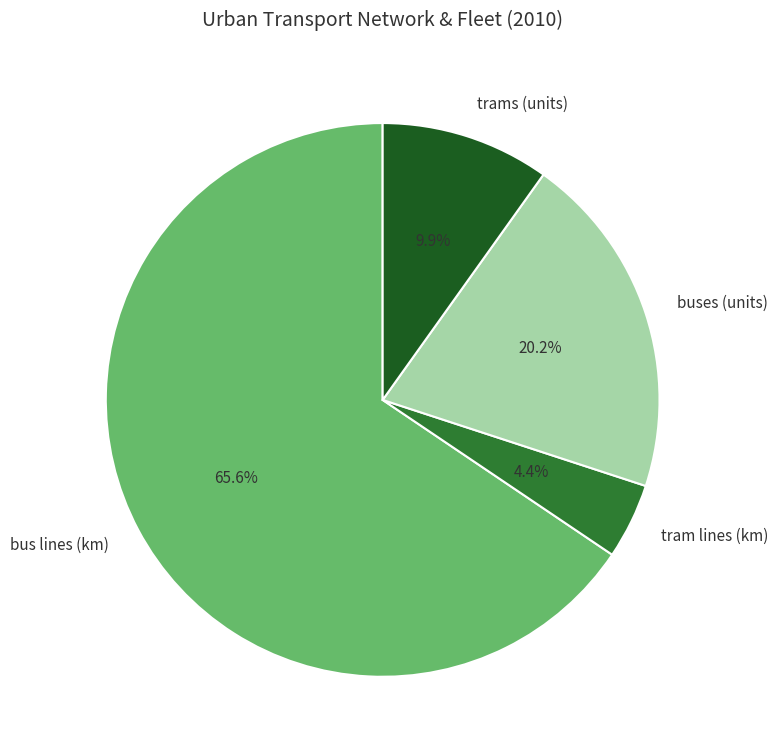

What is the largest slice in the pie chart?

bus lines (km)